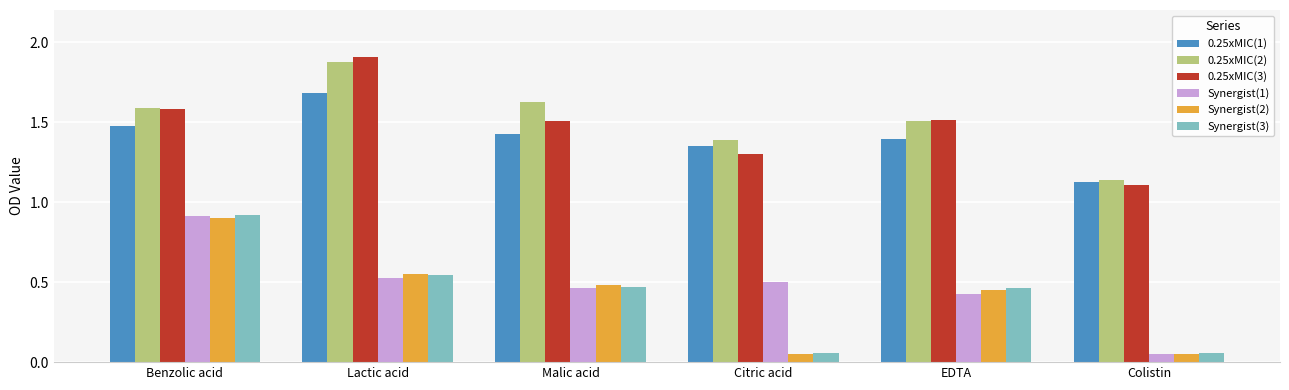

What is the total value across all series at Citric acid?

4.6